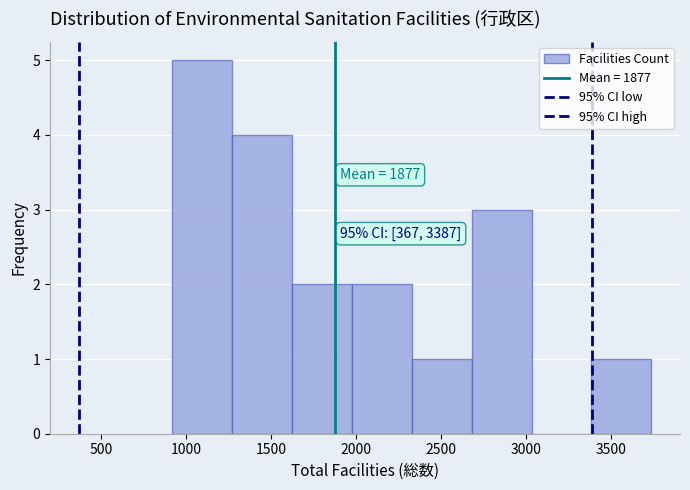

Which range on the x-axis has the tallest bar?

900 to 1250